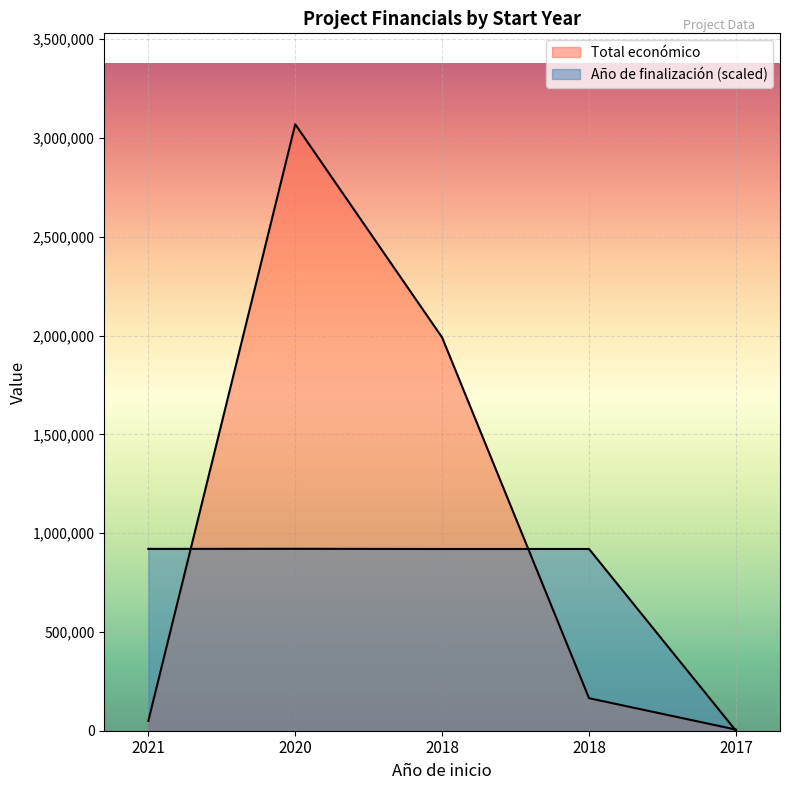

Reading left to right, list all the values displayed in this chart.

Total económico: 49977.0	3069653.0	1990368.0	164600.0	5760.0
Año de finalización: 920440.7	920895.9	919985.5	919985.5	0.0